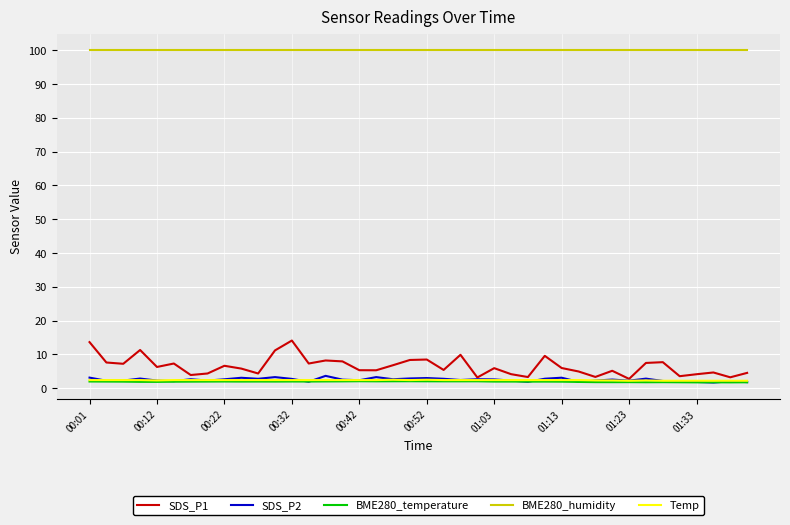

What is the minimum value for BME280_humidity?

100.0